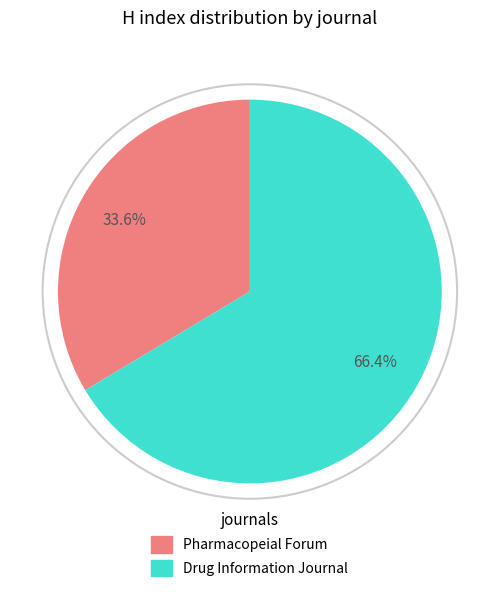

Rank the categories by value from highest to lowest.

Drug Information Journal, Pharmacopeial Forum